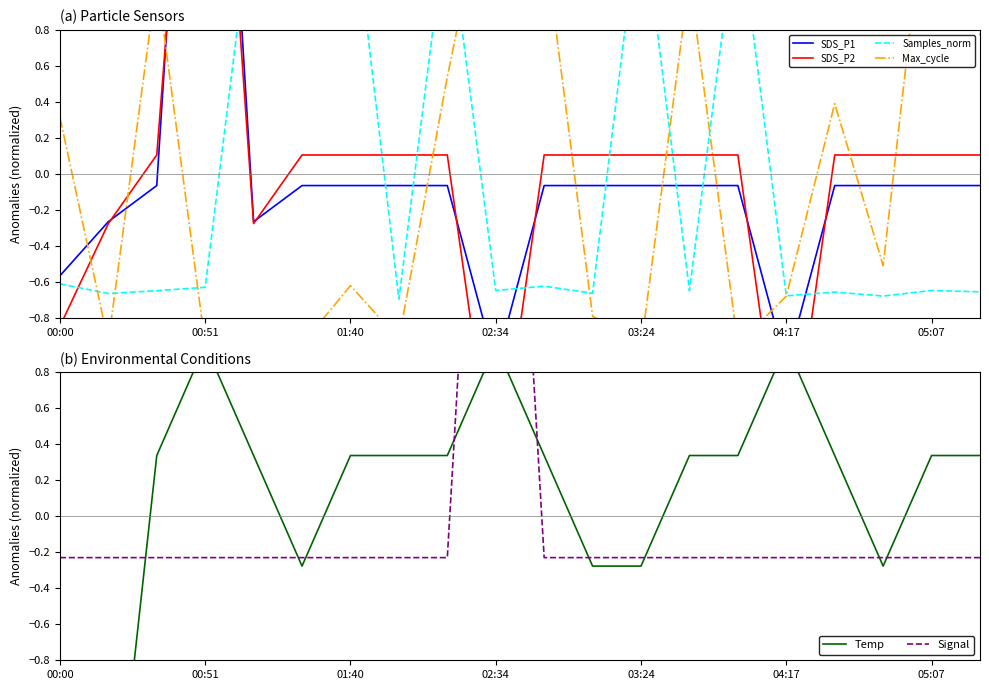

Which series has the largest range (max minus min)?

SDS_P2